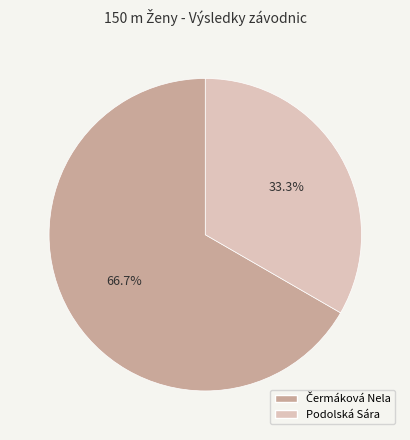

Which slice is the smallest?

Podolská Sára